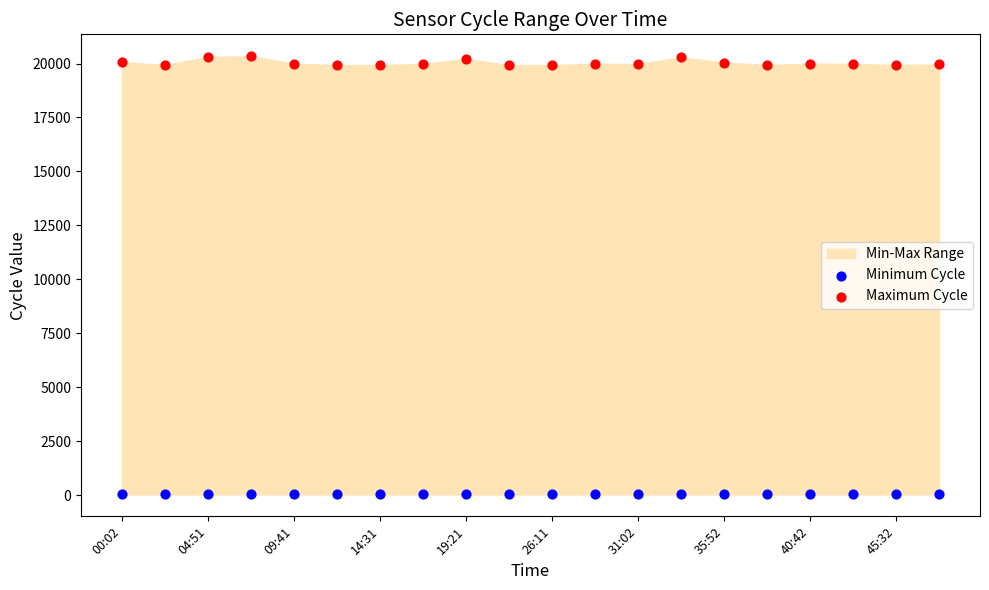

Which series contains the highest Y value?

Maximum Cycle